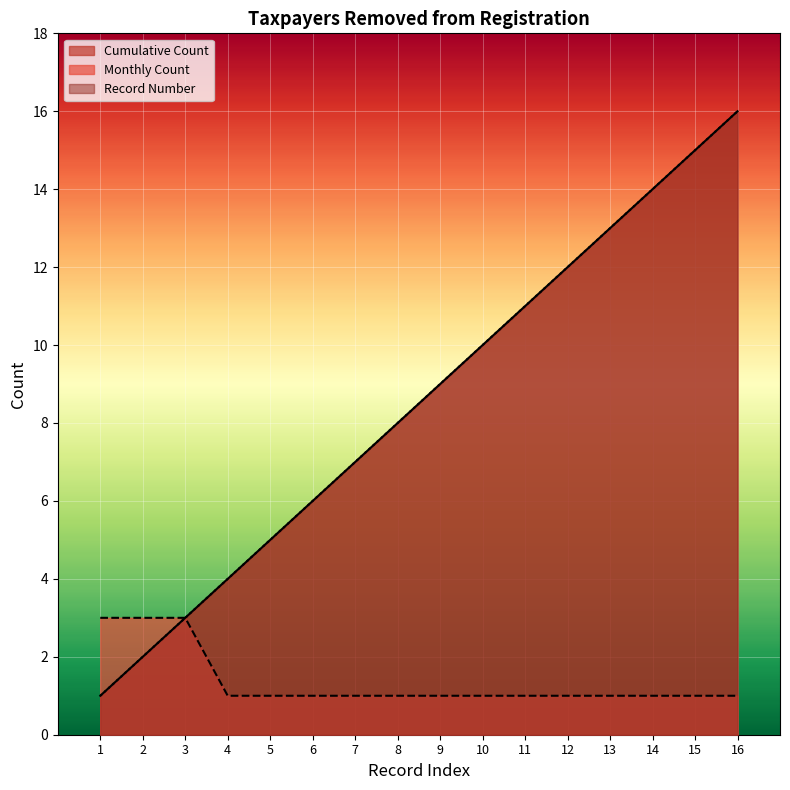

True or false: Record Number and Cumulative Count intersect in this chart.

False